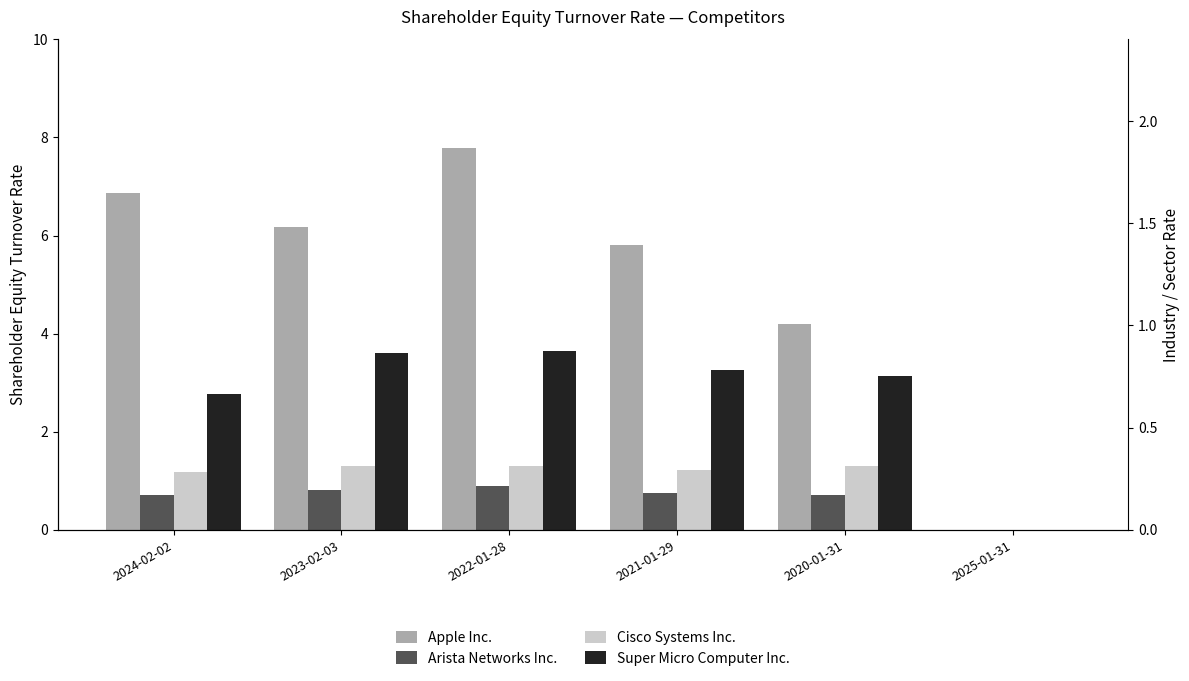

What is the approximate value of Apple Inc. at 2022-01-28?

7.8